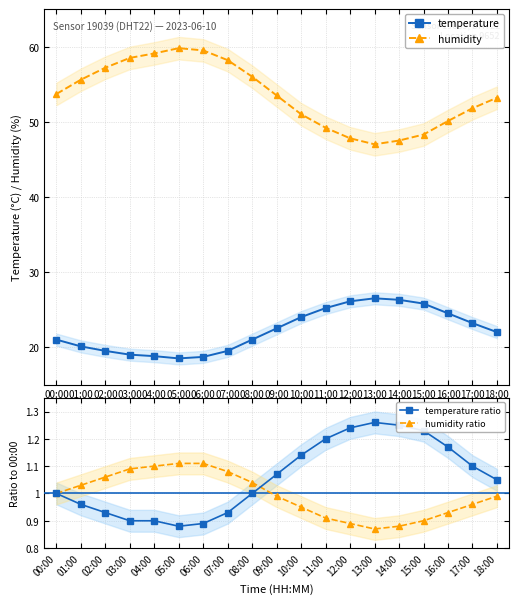

What is the maximum value shown in the chart?

59.8